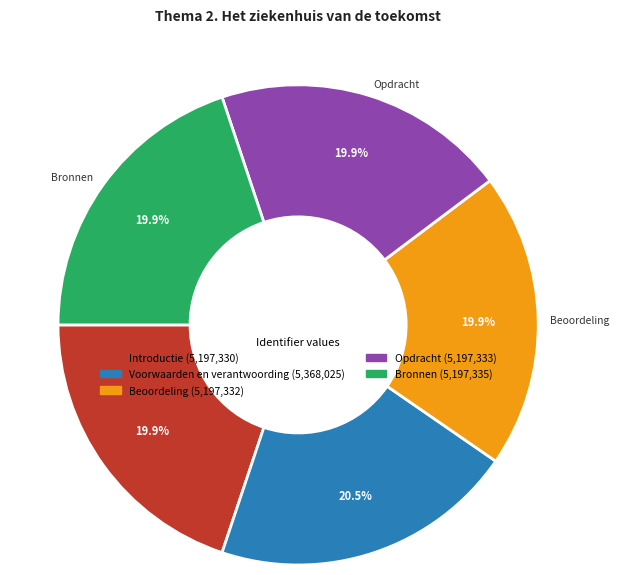

True or false: Beoordeling accounts for 7% of the total.

False